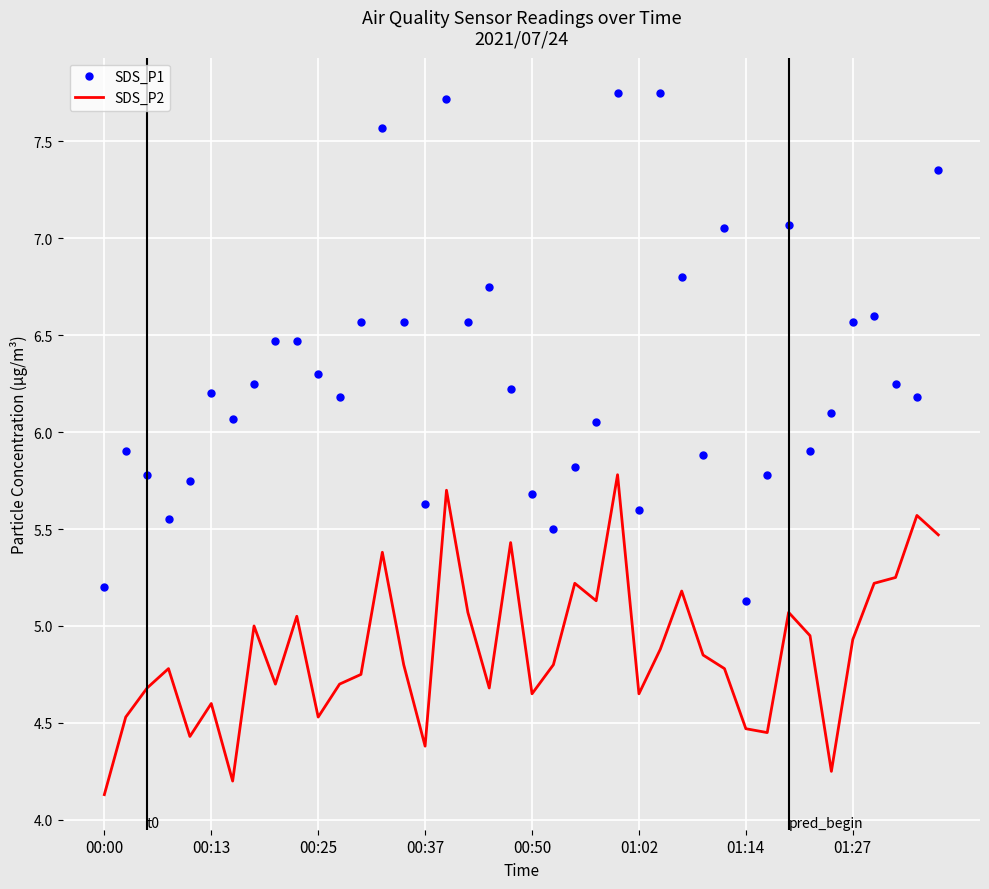

True or false: SDS_P1 and SDS_P2 cross at least once.

False